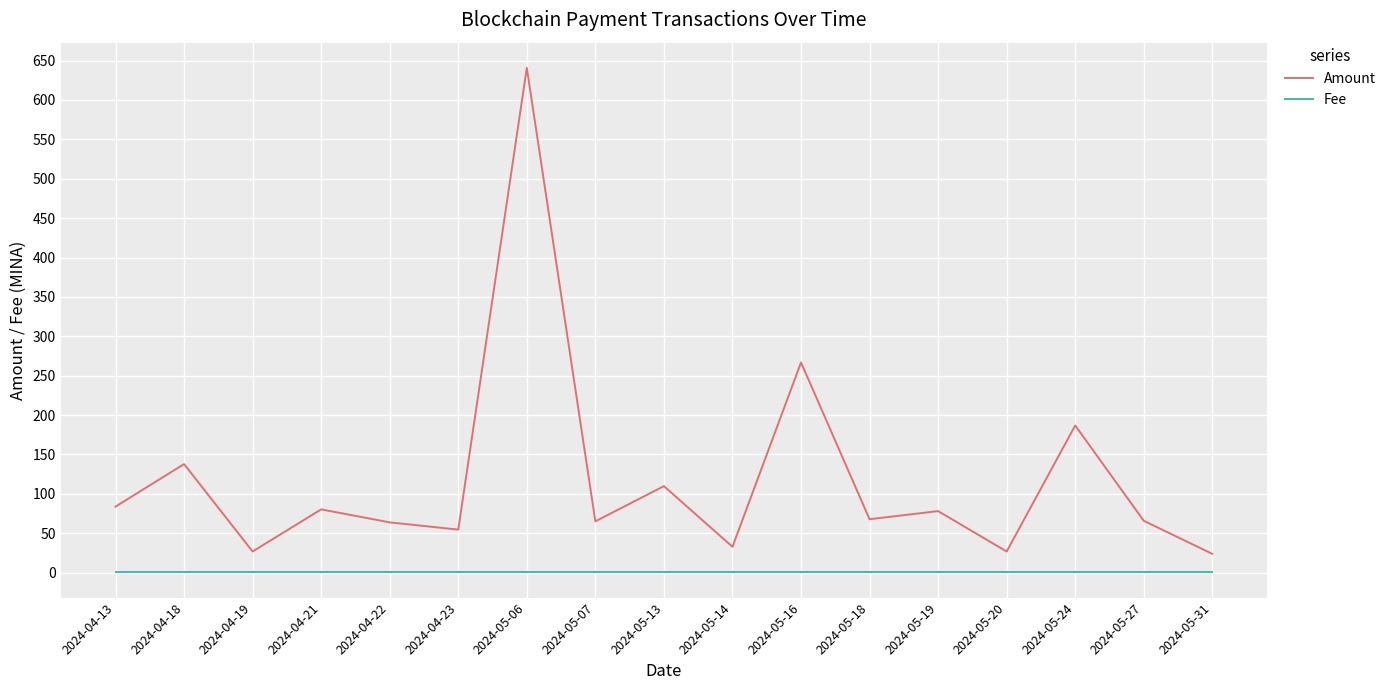

Rank the series at 2024-05-24 from lowest to highest value.

Fee, Amount